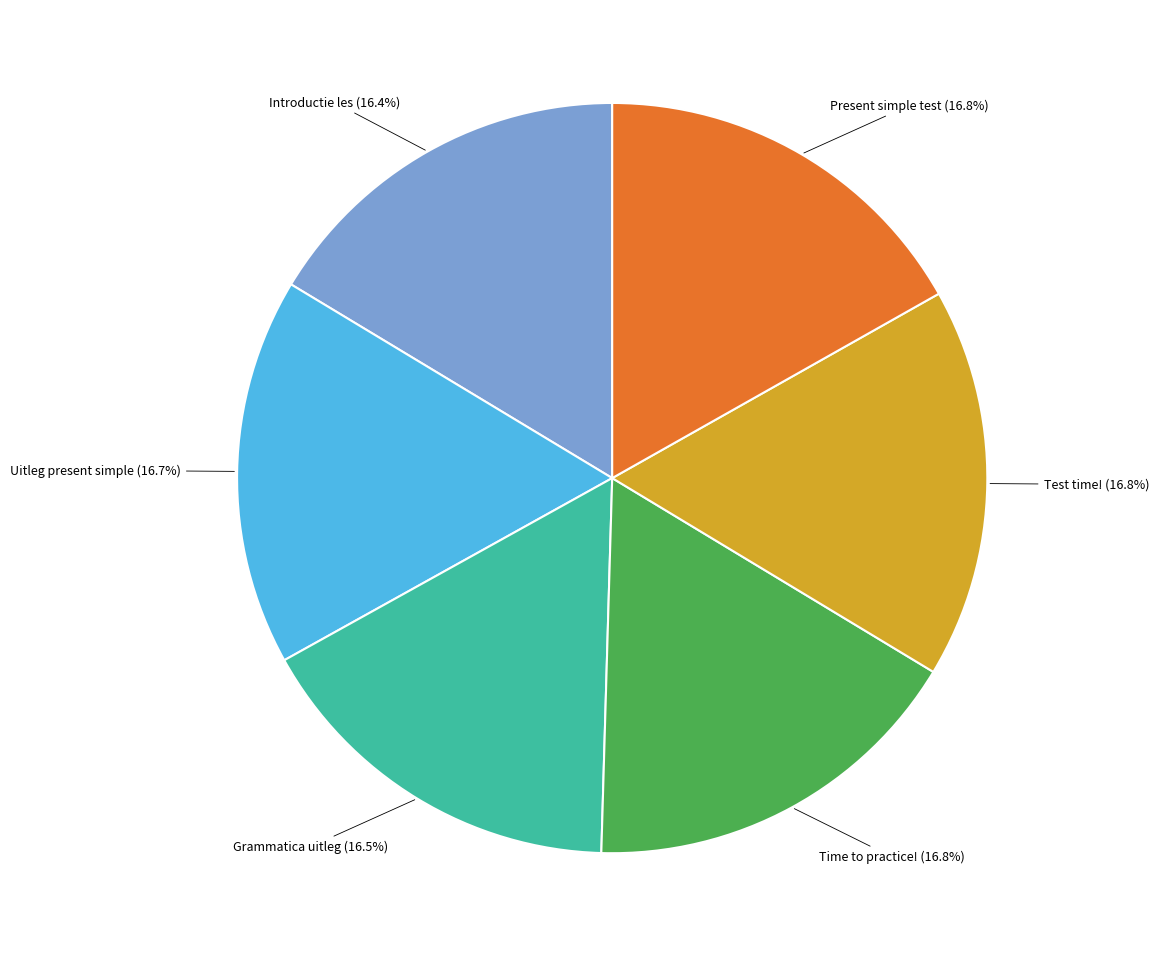

Combined, do Test time! and Grammatica uitleg account for over 50%?

No